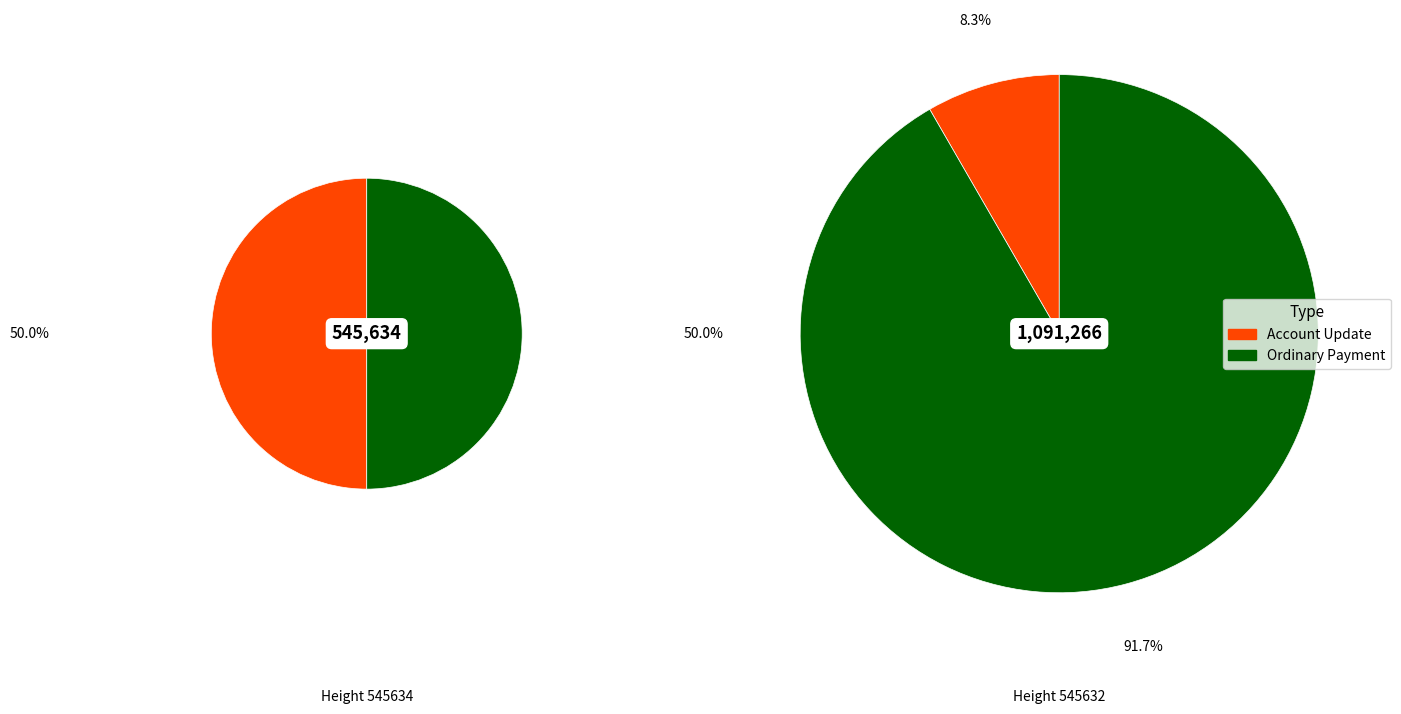

Rank the categories by value from highest to lowest.

Ordinary Payment, Account Update